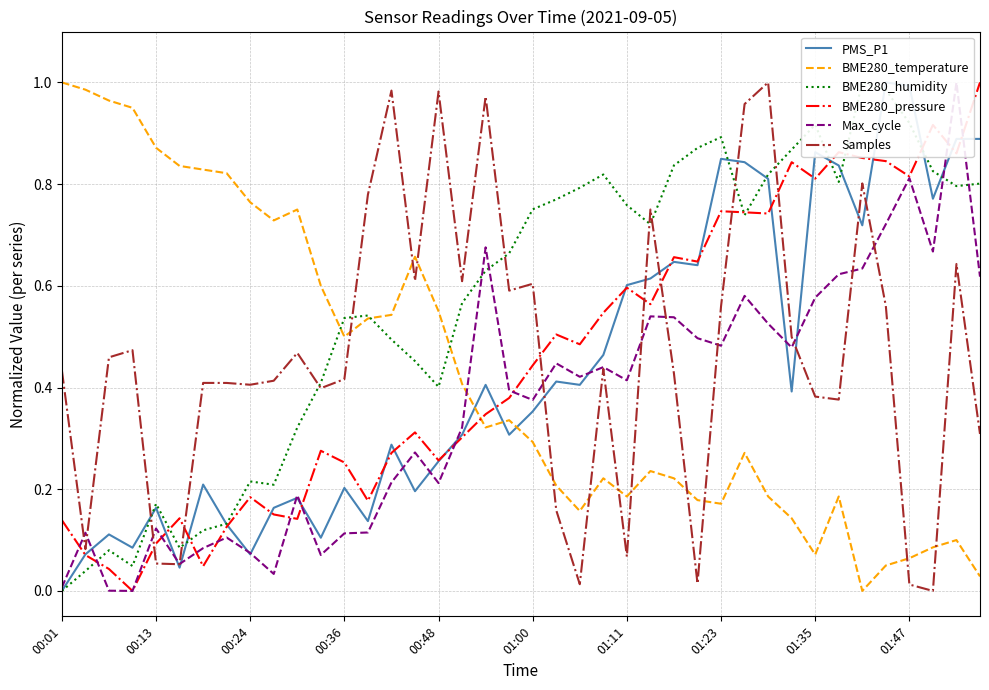

At which category does the chart reach its peak across all series?

35